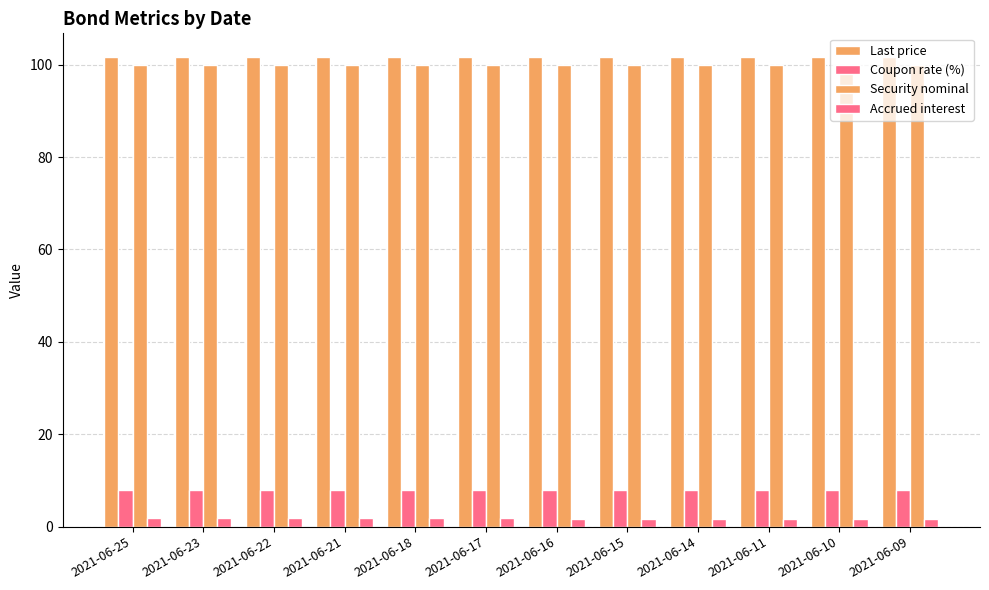

Count the number of categories in the chart.

12